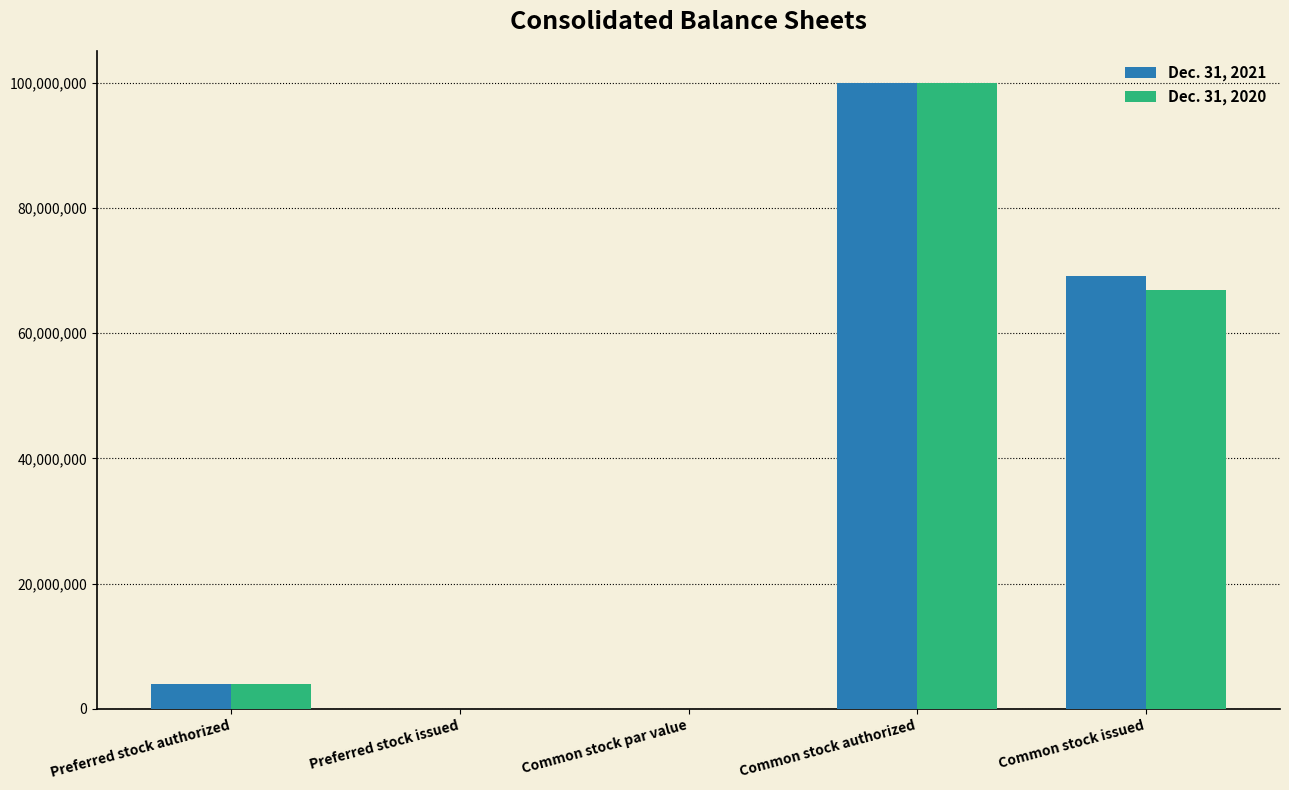

At which category is the sum across all series the highest?

Common stock authorized